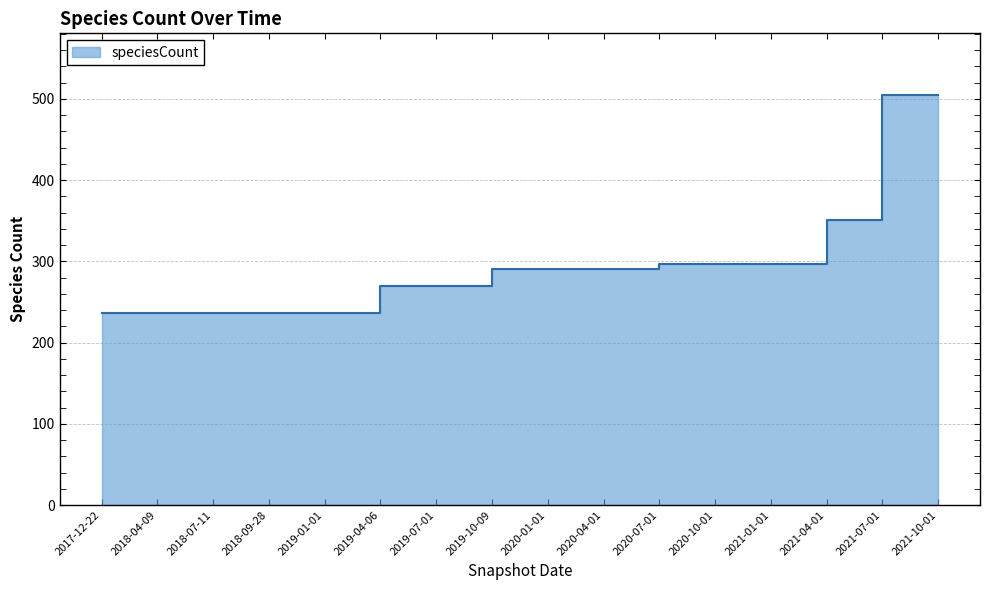

True or false: the data shows 438 at 2020-07-01.

False